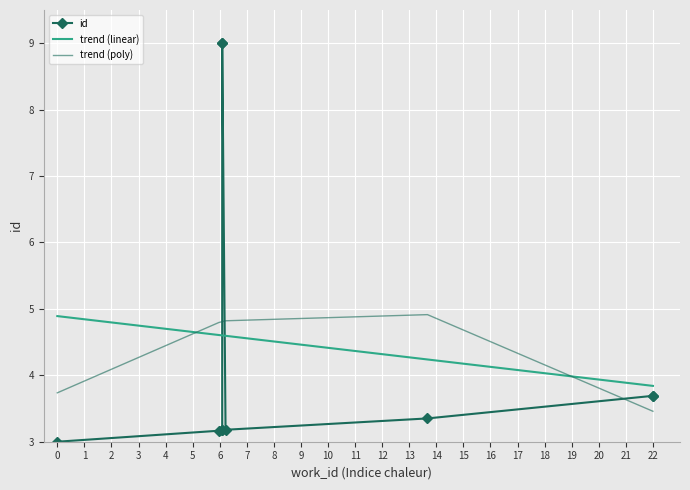

True or false: trend (poly) and id cross at least once.

True